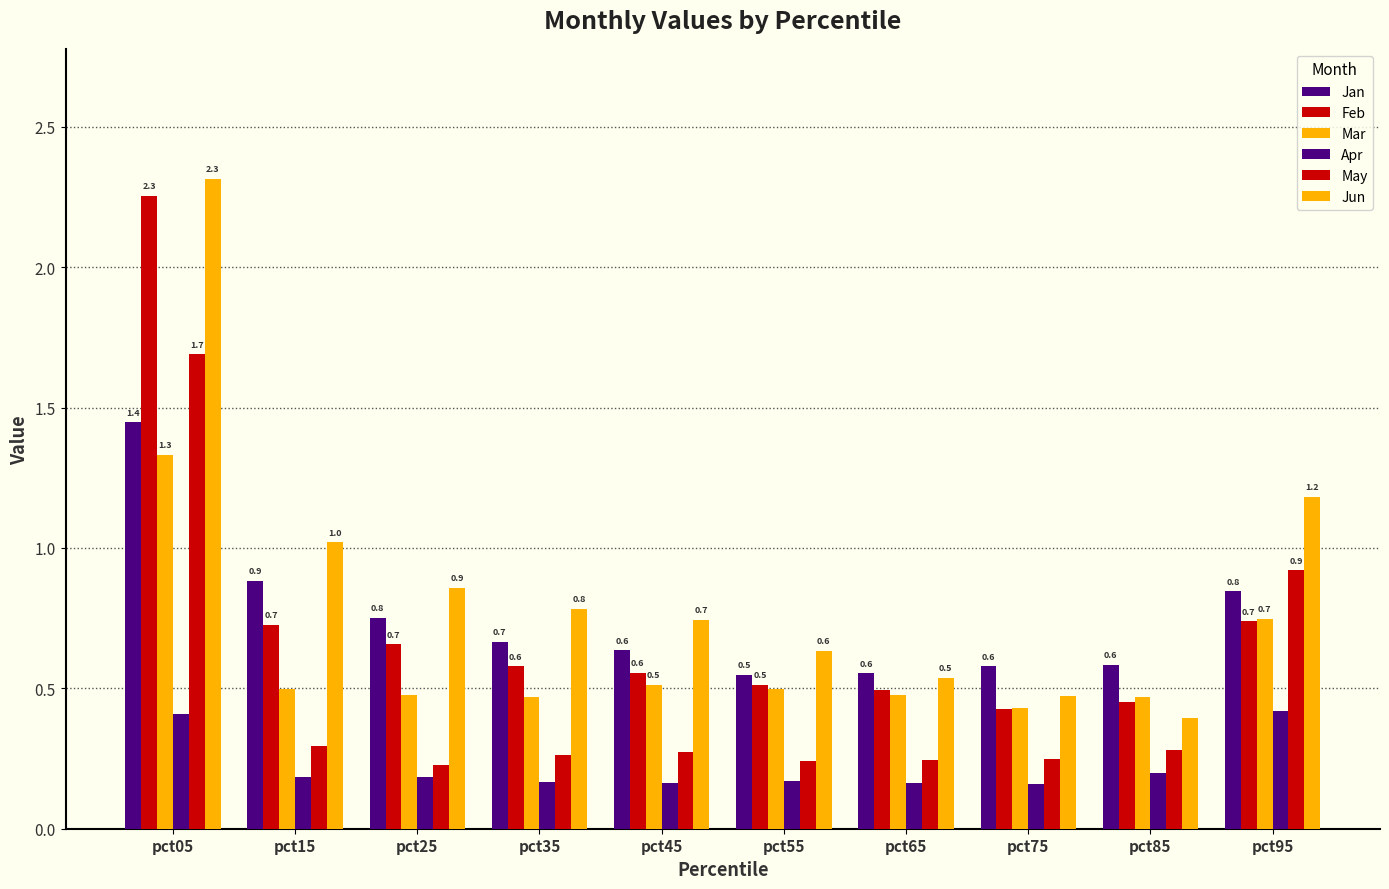

Reading right to left, transcribe all the data shown in this chart.

Jan: 0.8	0.6	0.6	0.6	0.5	0.6	0.7	0.8	0.9	1.4
Feb: 0.7	0.5	0.4	0.5	0.5	0.6	0.6	0.7	0.7	2.3
Mar: 0.7	0.5	0.4	0.5	0.5	0.5	0.5	0.5	0.5	1.3
Apr: 0.4	0.2	0.2	0.2	0.2	0.2	0.2	0.2	0.2	0.4
May: 0.9	0.3	0.2	0.2	0.2	0.3	0.3	0.2	0.3	1.7
Jun: 1.2	0.4	0.5	0.5	0.6	0.7	0.8	0.9	1.0	2.3